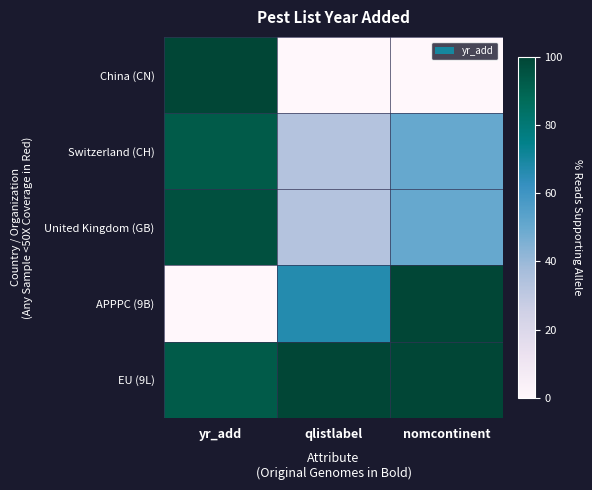

At how many categories does at least one series exceed 4?

3